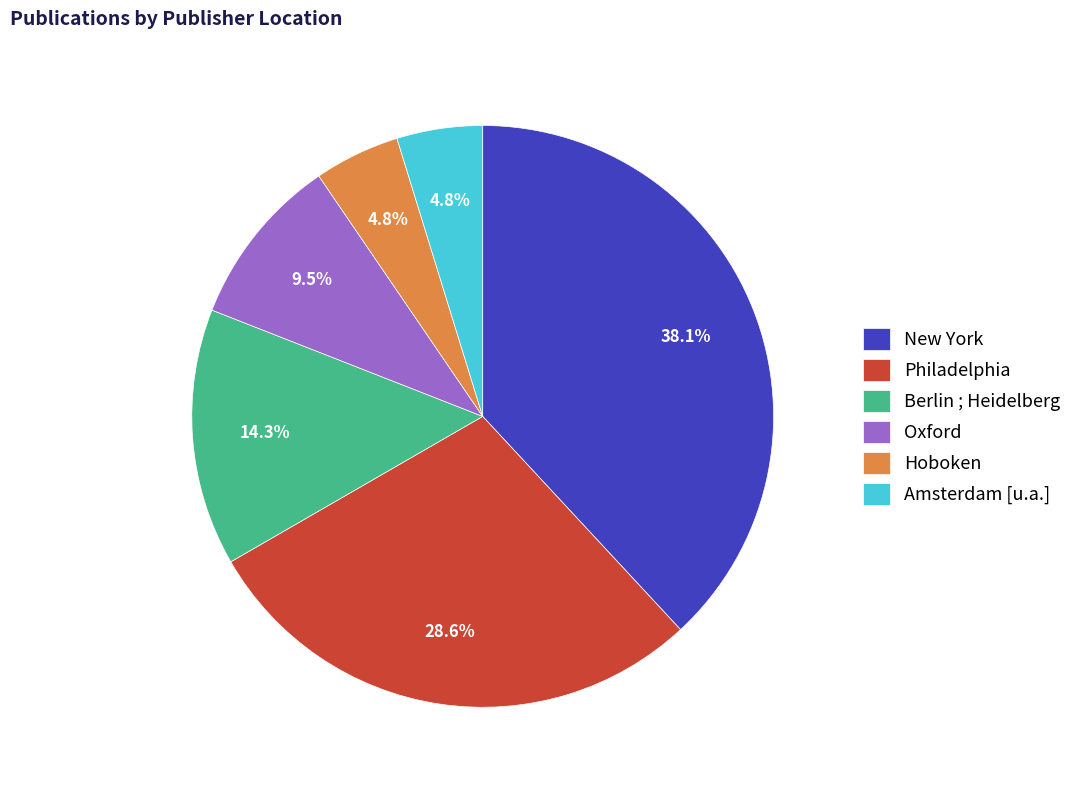

Do Berlin ; Heidelberg and New York together represent more than half of the pie?

Yes